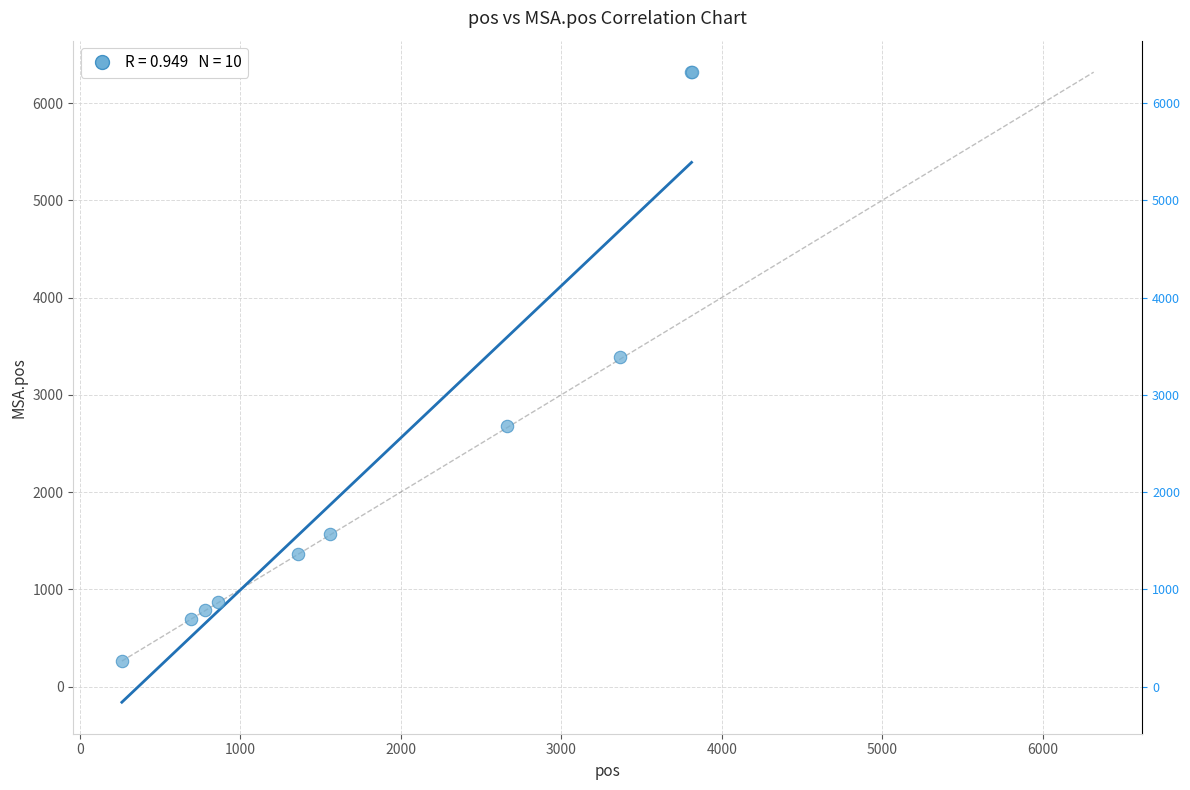

What Y value in the scatter plot is closest to 3290?

3392